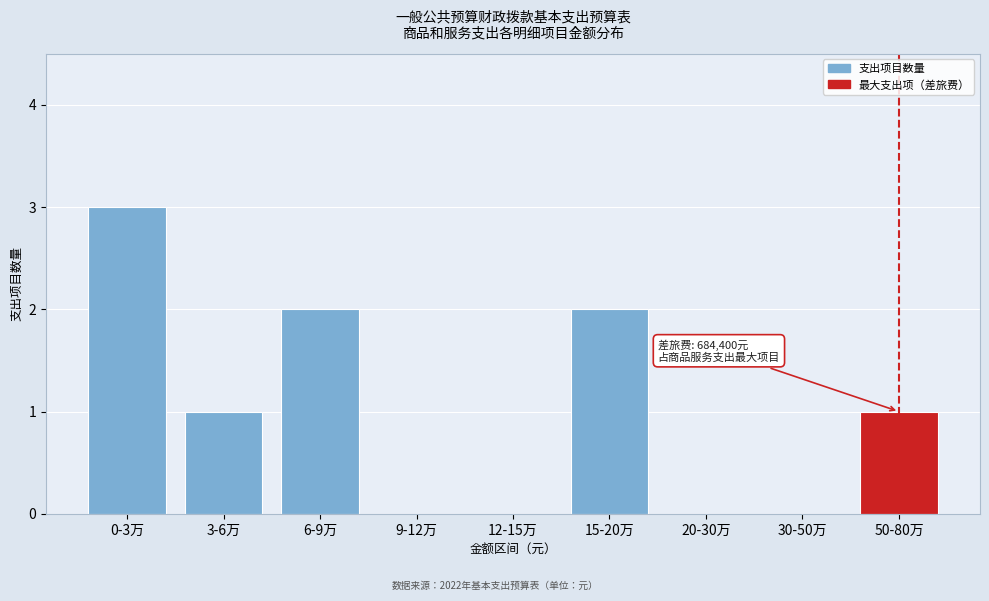

Reading right to left, list all the values displayed in this chart.

50-80万=1	30-50万=0	20-30万=0	15-20万=2	12-15万=0	9-12万=0	6-9万=2	3-6万=1	0-3万=3